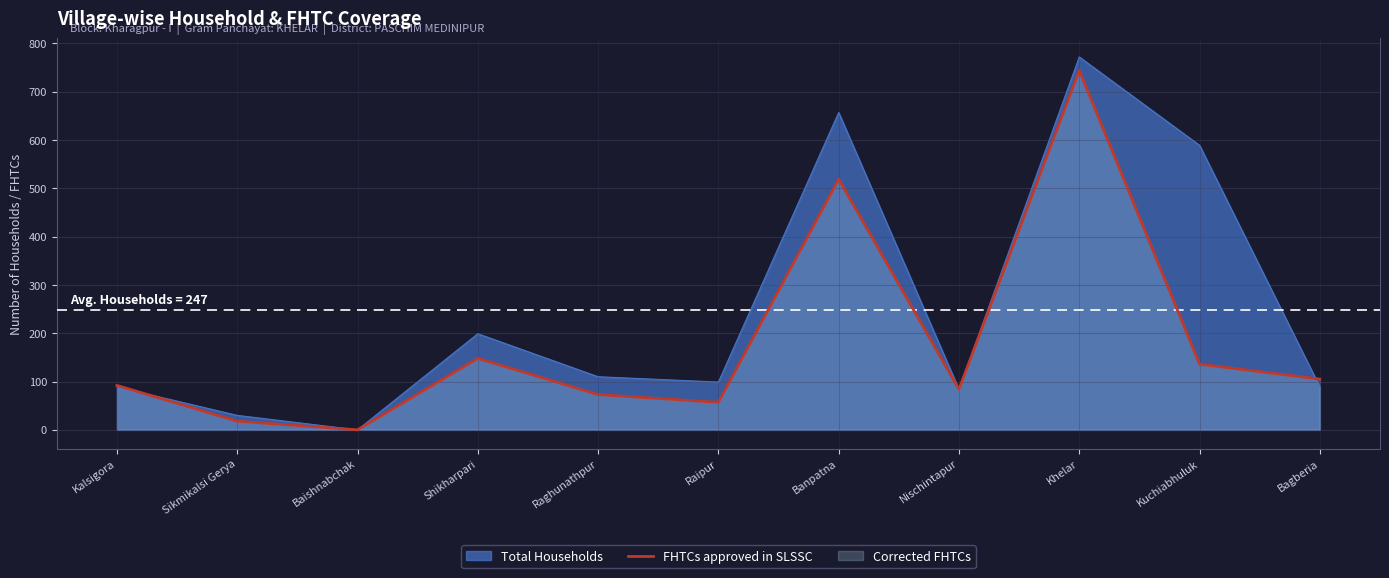

The value at Baishnabchak is 0. True or false?

True